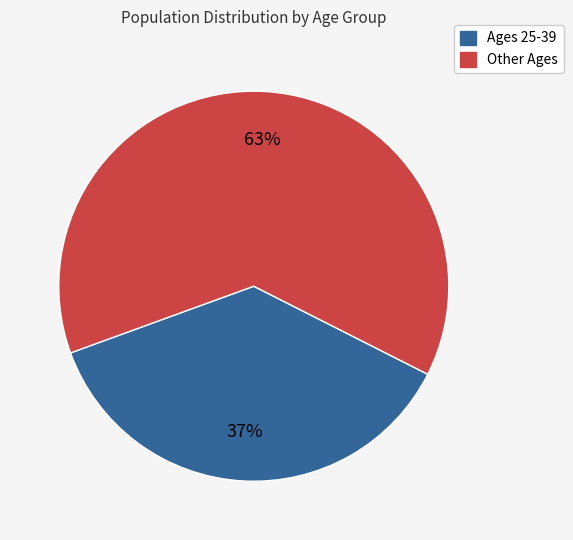

How many slices are in this pie chart?

2